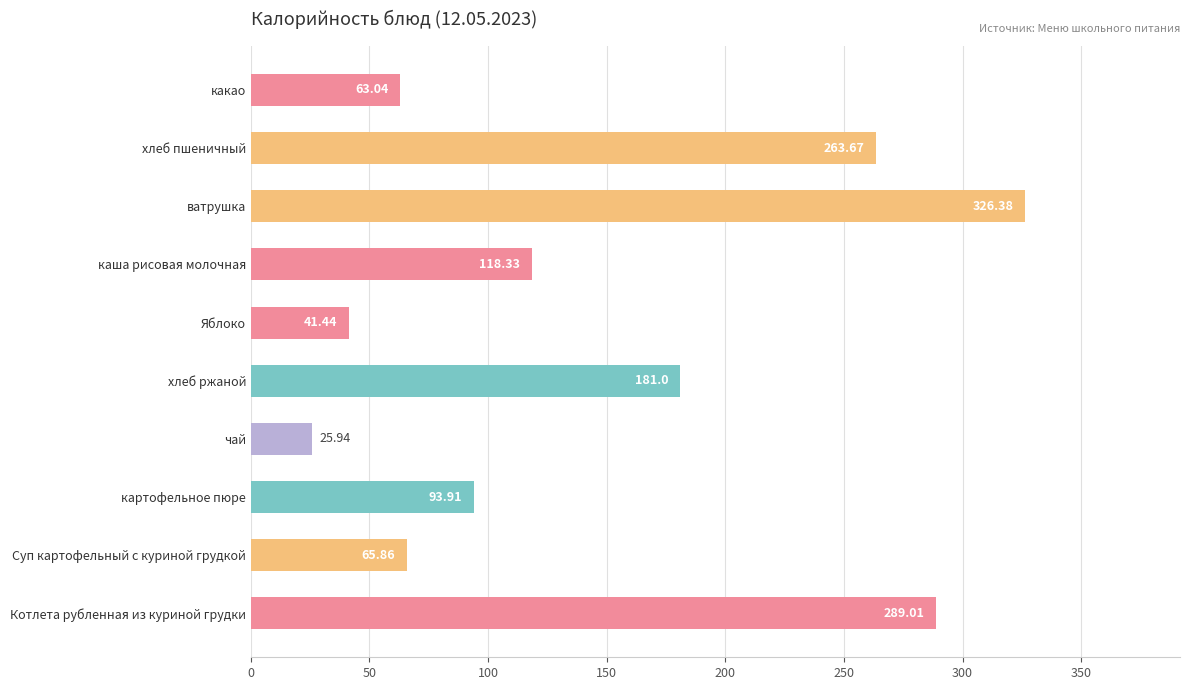

At which label is the value closest to 176?

хлеб ржаной